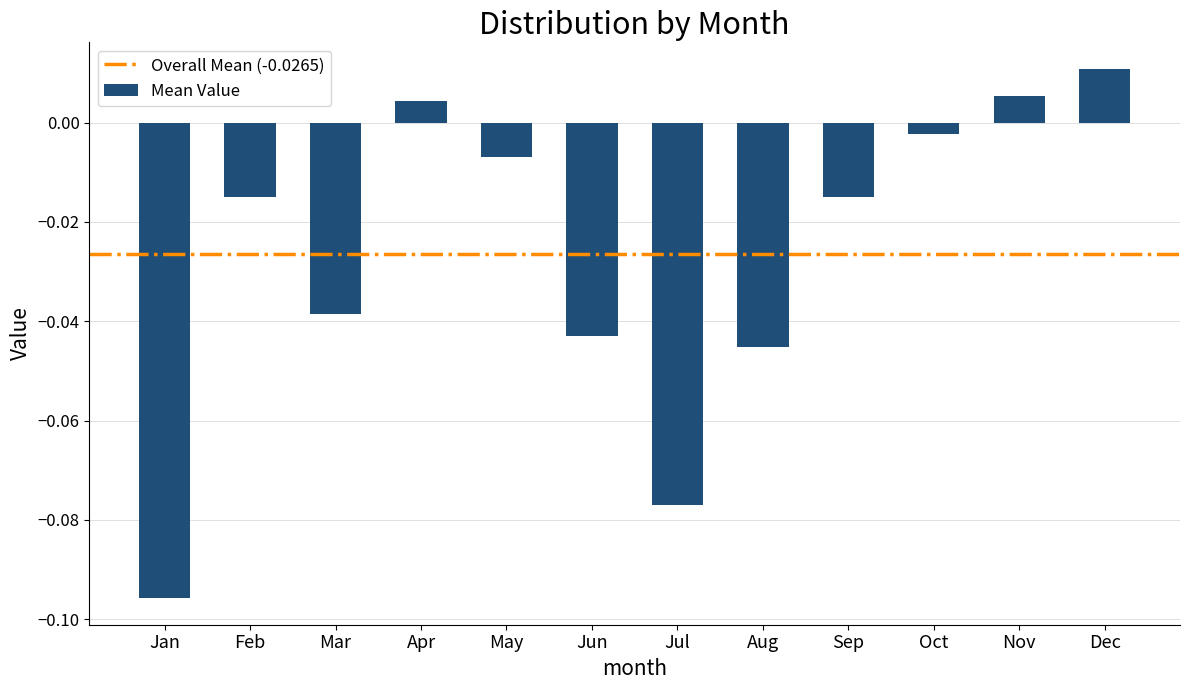

What is the sum of all values?

-0.3